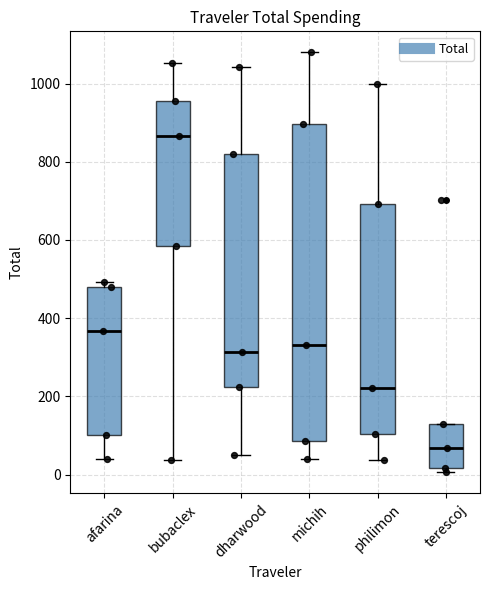

Where does the median line of the box for afarina sit on the y-axis? The values are not printed on the chart, so give them approximately, as read against the axis.

360